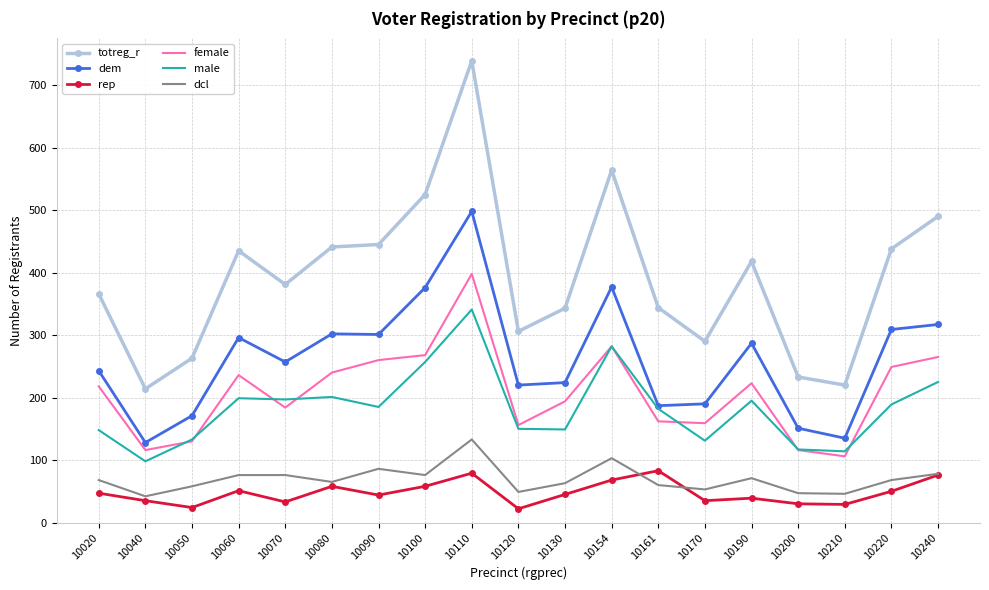

Which series has the widest spread of values?

totreg_r